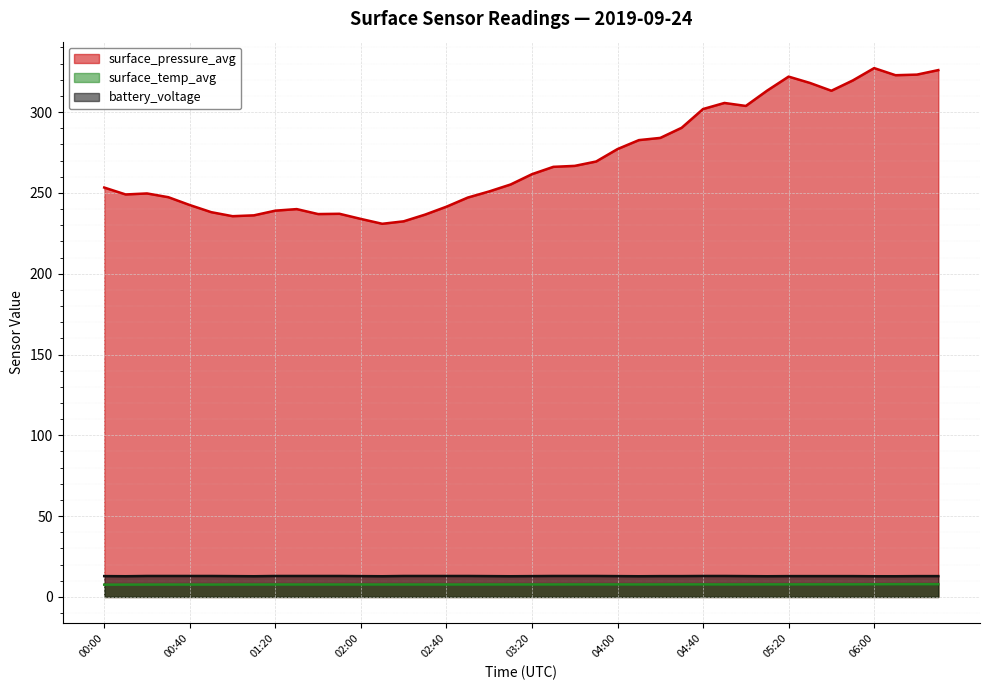

What is the sum of all surface_temp_avg values?

309.4